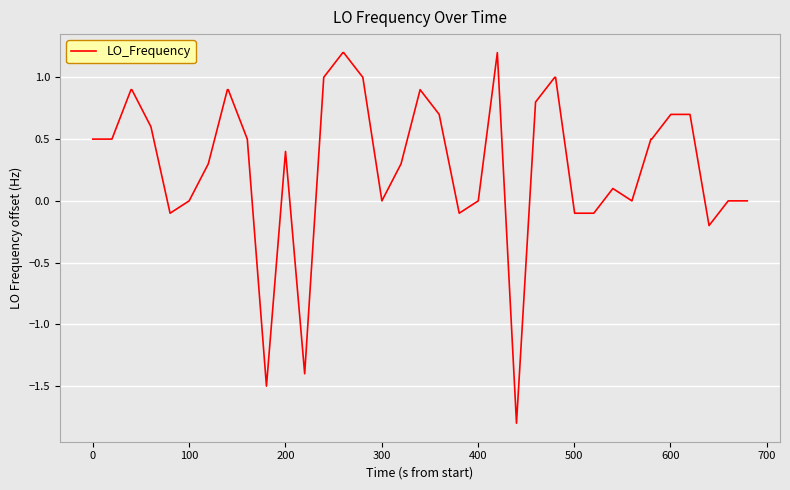

What is the smallest value displayed?

-1.8